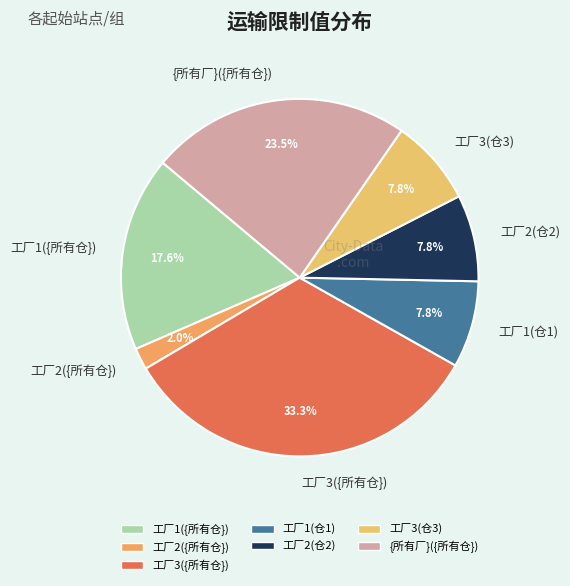

Between {所有厂}({所有仓}) and 工厂1(仓1), which is larger?

{所有厂}({所有仓})